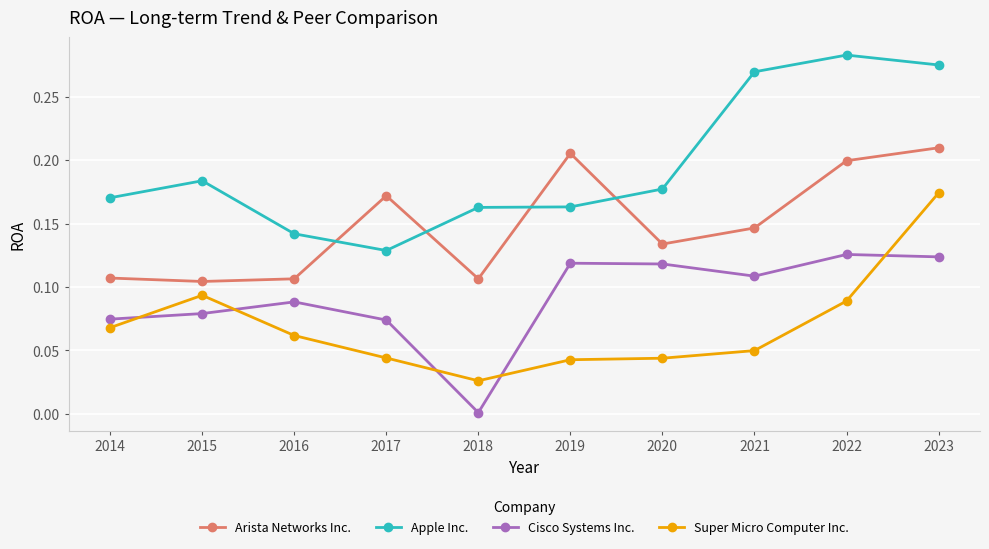

Where do Arista Networks Inc. and Apple Inc. first cross each other?

2016 and 2017